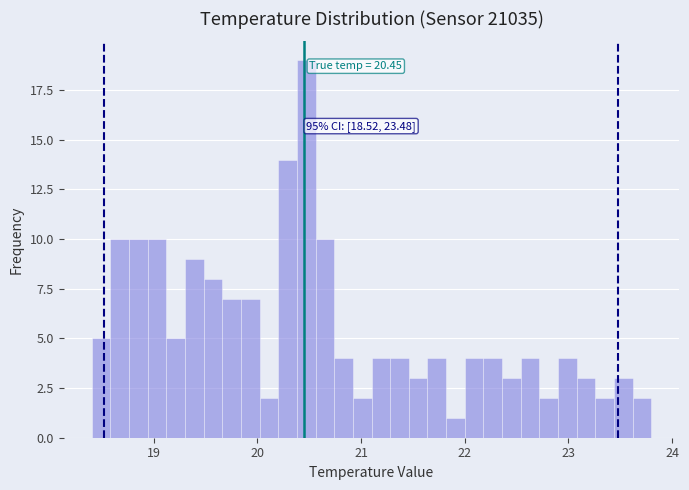

Around what value on the x-axis is the tallest bar? Give the approximate position of its centre, as read against the axis.

20.5